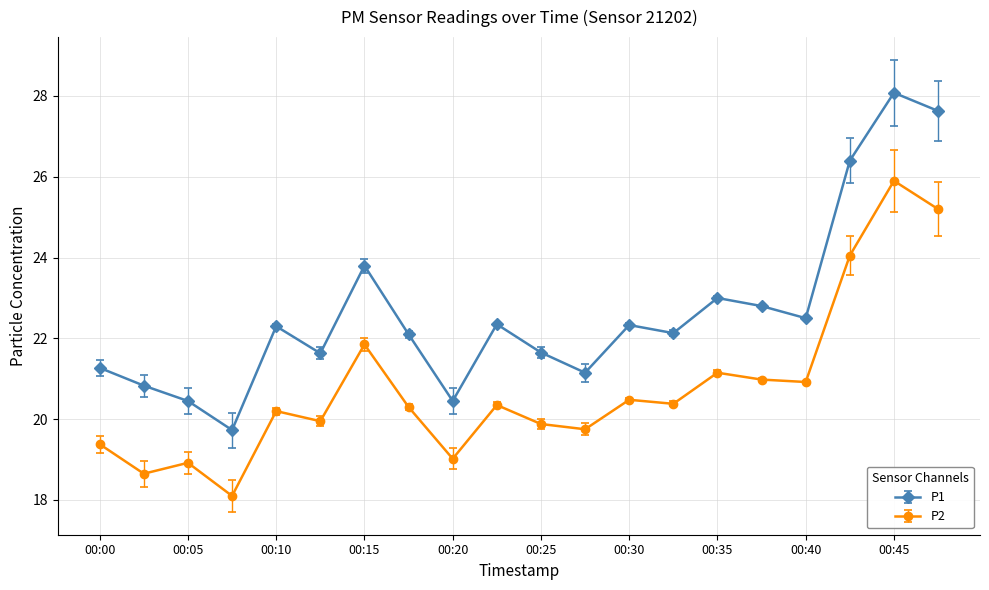

Which series has the largest total across all categories?

P1